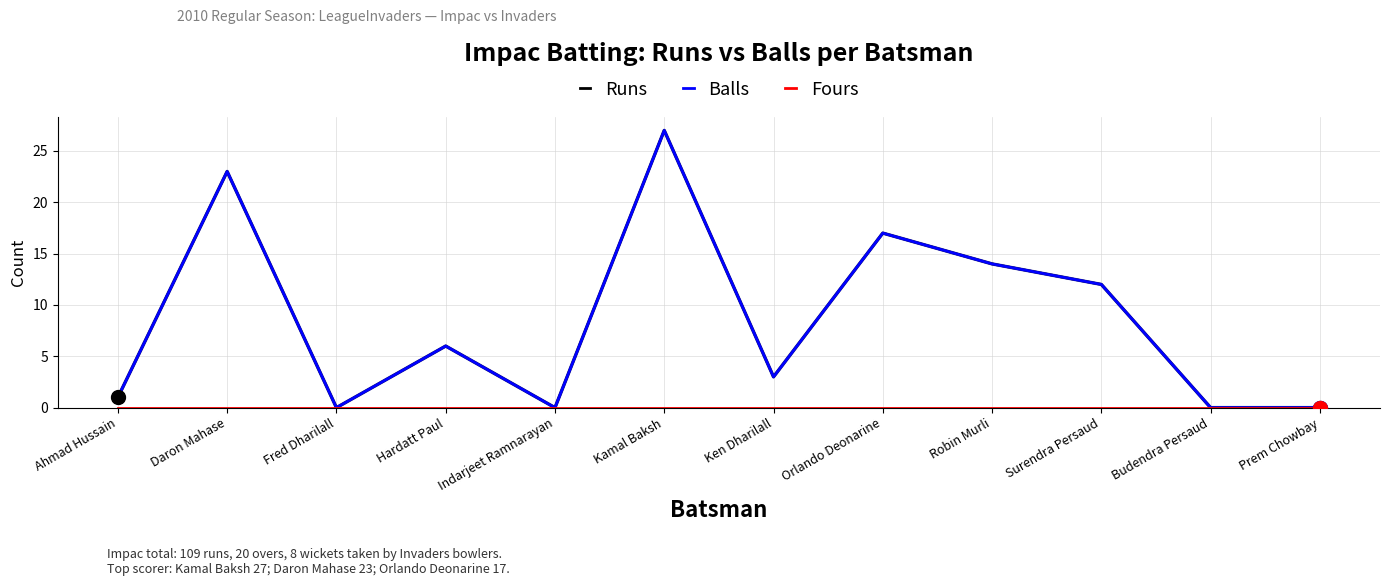

What is the label of the 12th point from the left?

Prem Chowbay